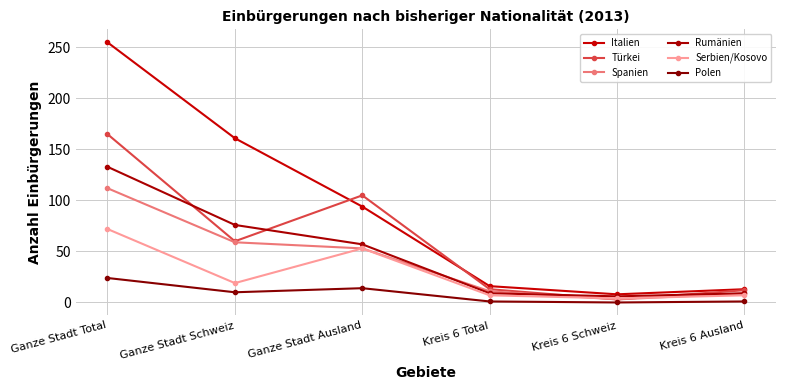

Is it true that Polen equals 1 at Kreis 6 Ausland?

True